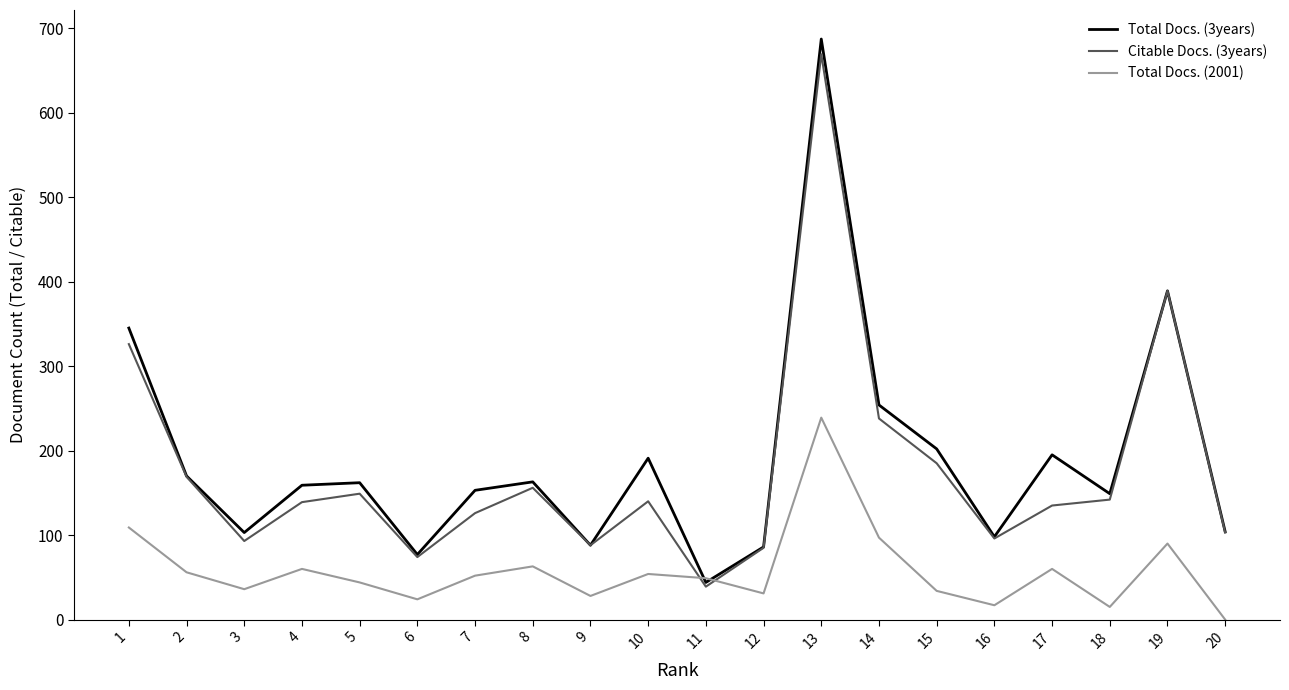

What is the highest value of the Citable Docs. (3years) series?

669